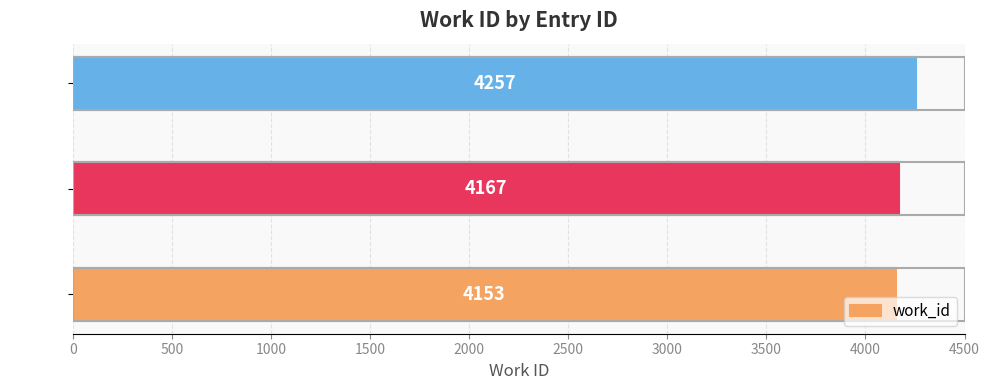

The value at 10688 is 4153. True or false?

True